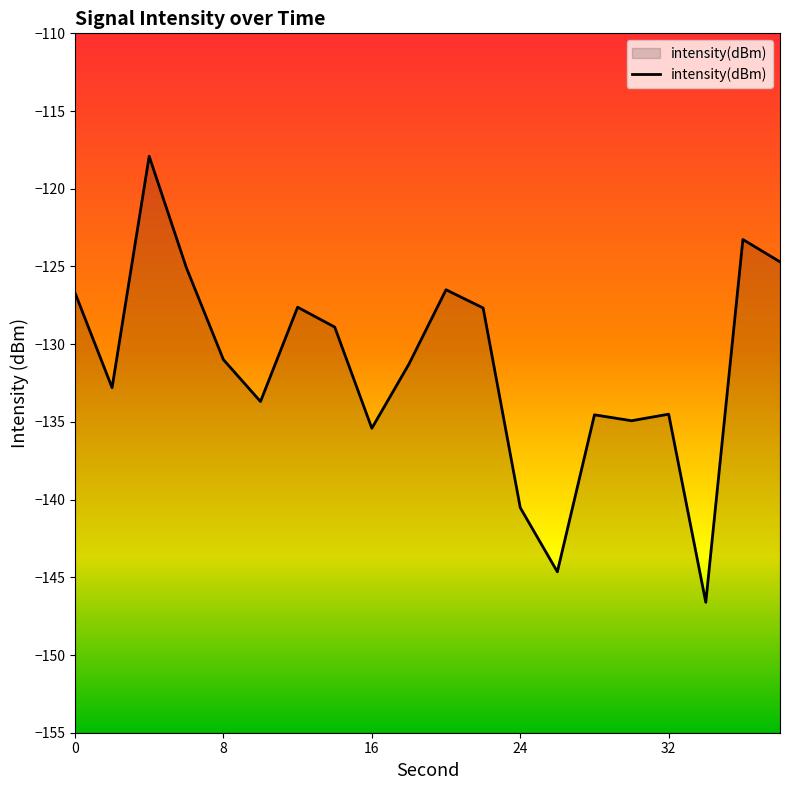

True or false: the data has more than 0 interior local peaks.

True